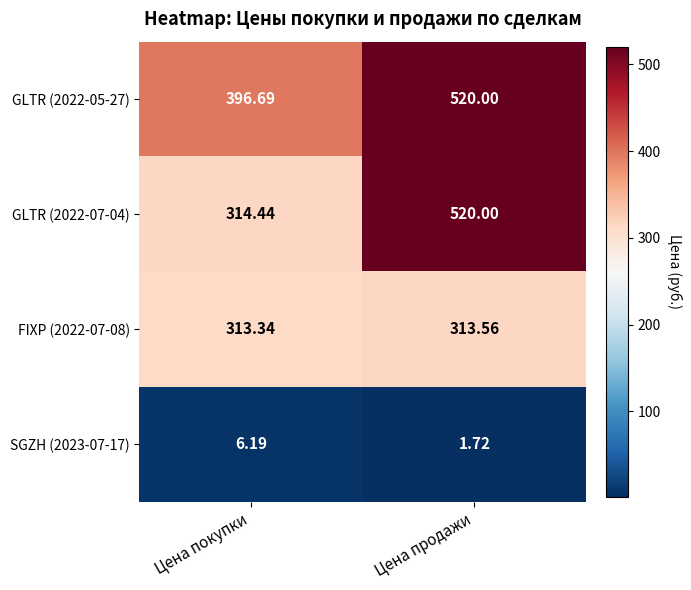

How many distinct data groups are displayed?

4